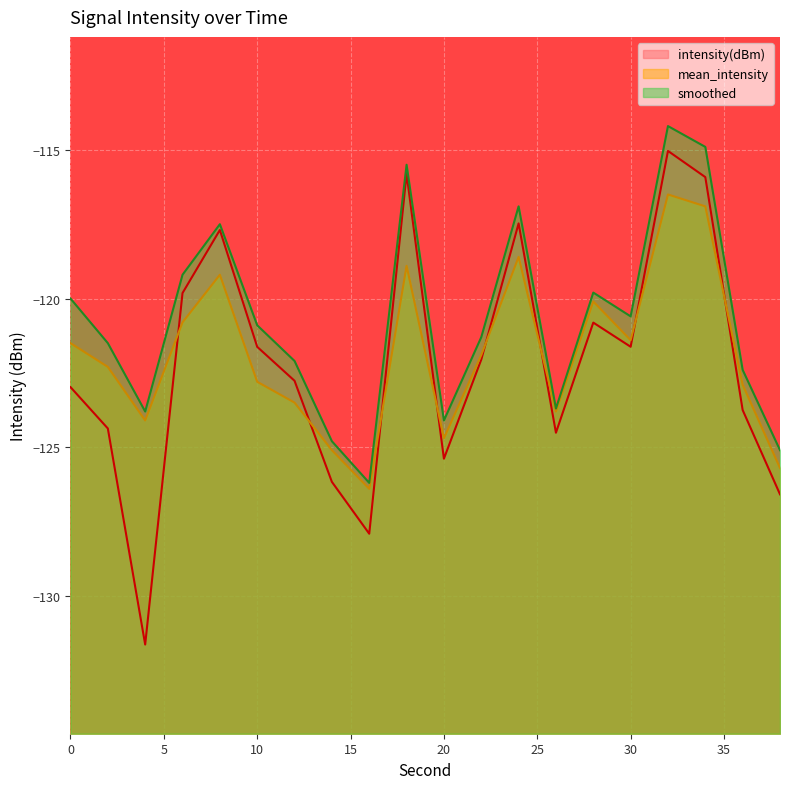

Which label corresponds to the smallest value in the chart?

4